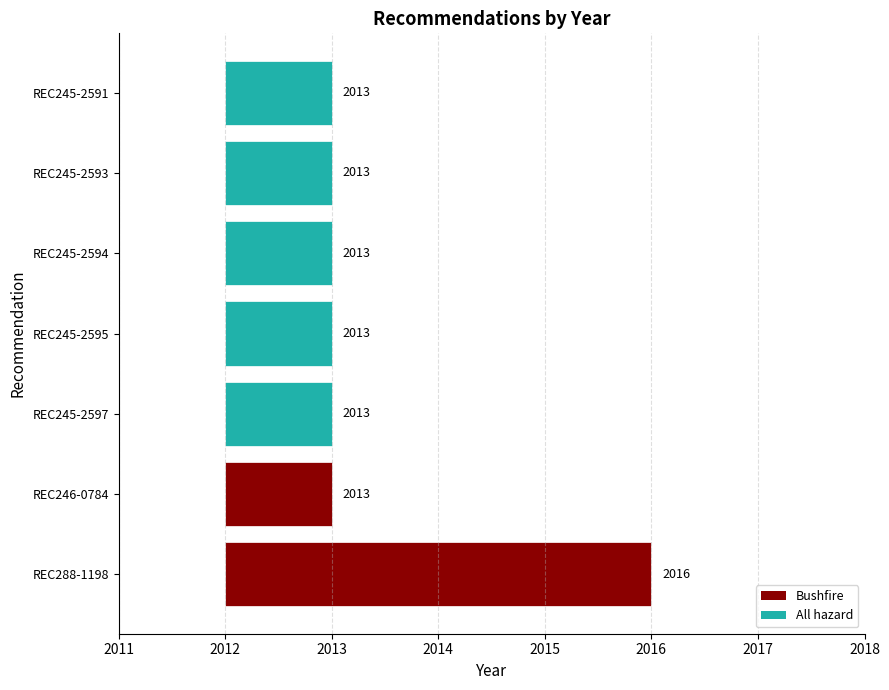

How many bars are there in total?

7